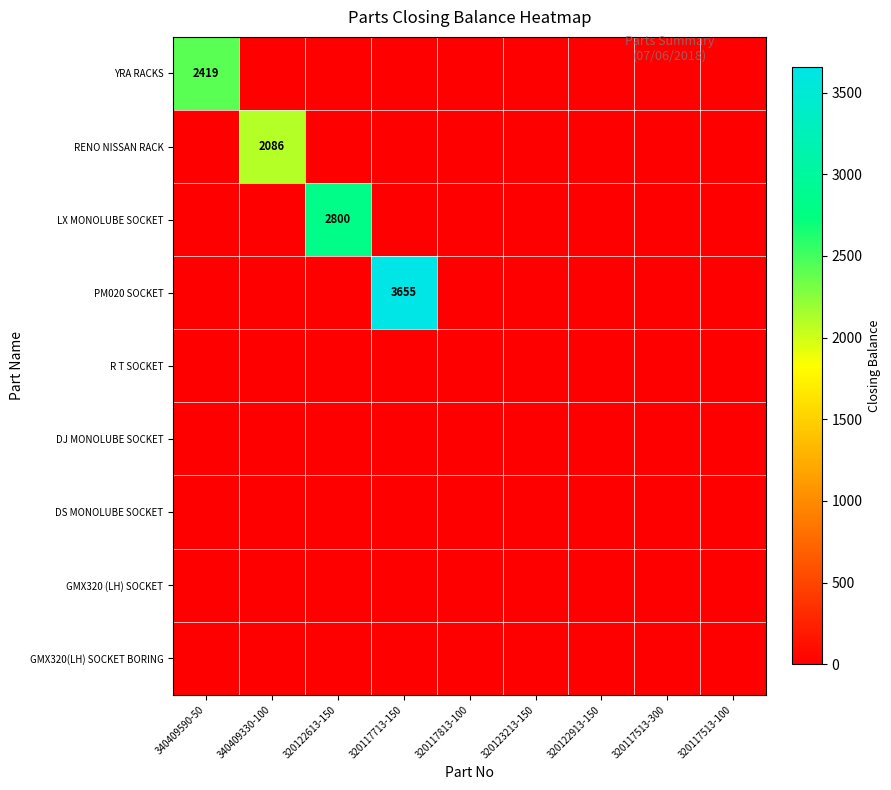

Which label corresponds to the largest value in the chart?

320117713-150